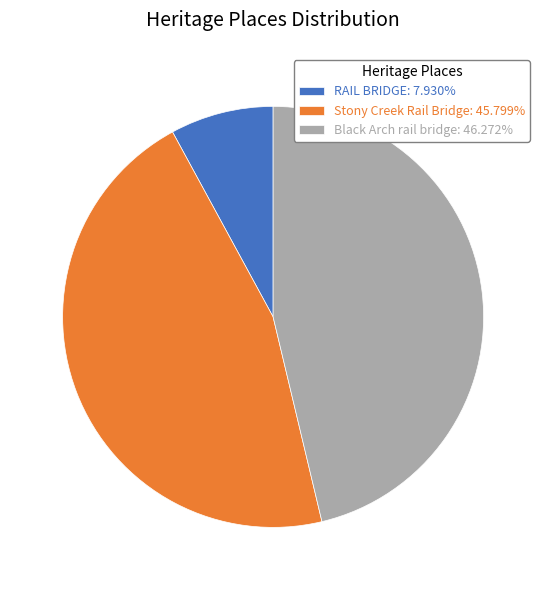

Is it true that RAIL BRIDGE is 8% of the pie?

True